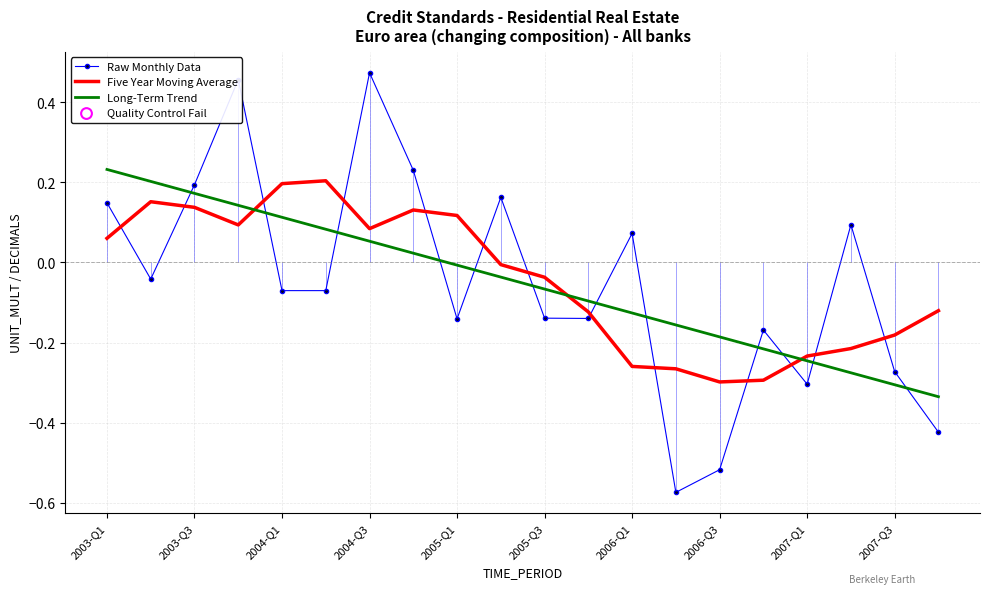

Which series has the largest total across all categories?

Five Year Moving Average